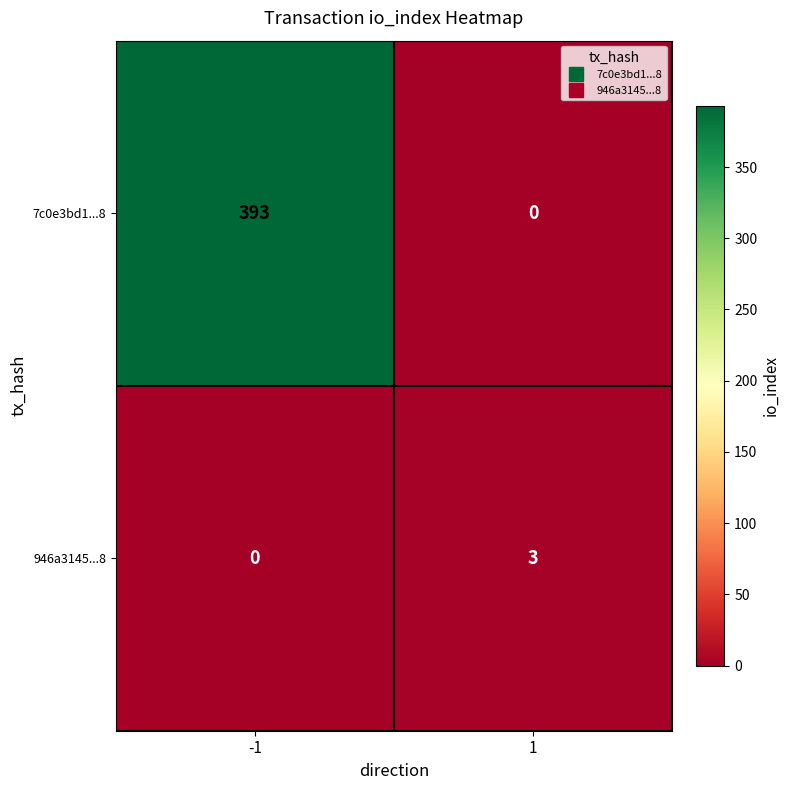

Is it true that 946a3145...8 equals 1 at 1?

False